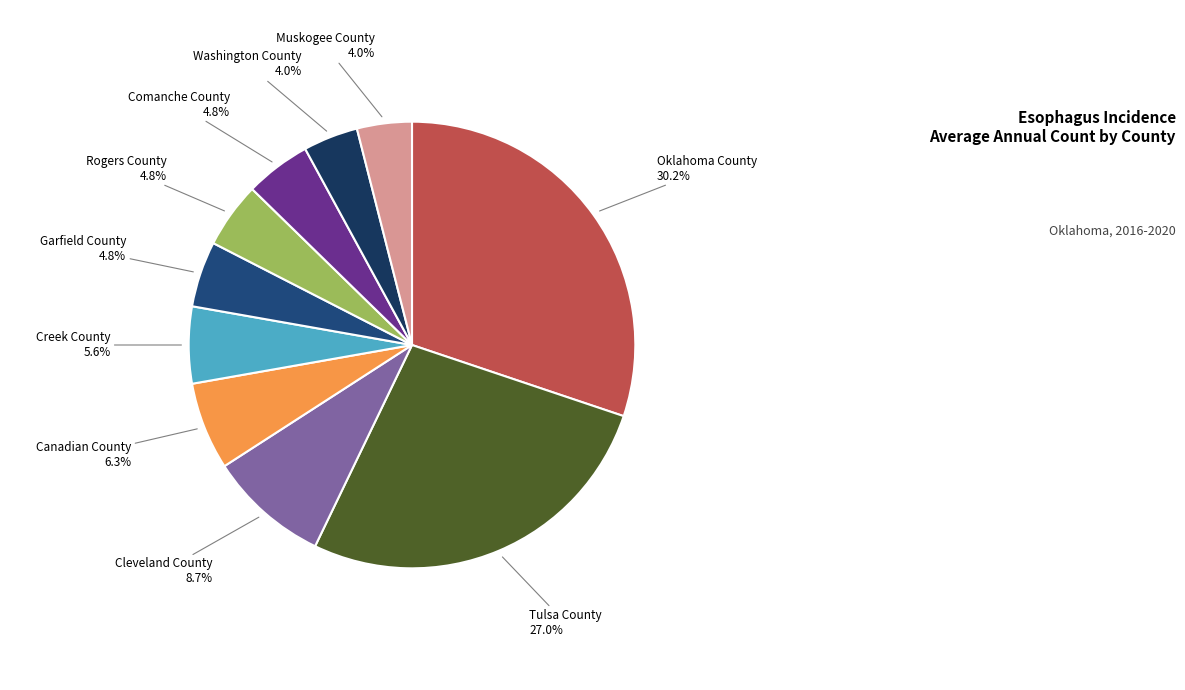

What is the largest slice in the pie chart?

Oklahoma County